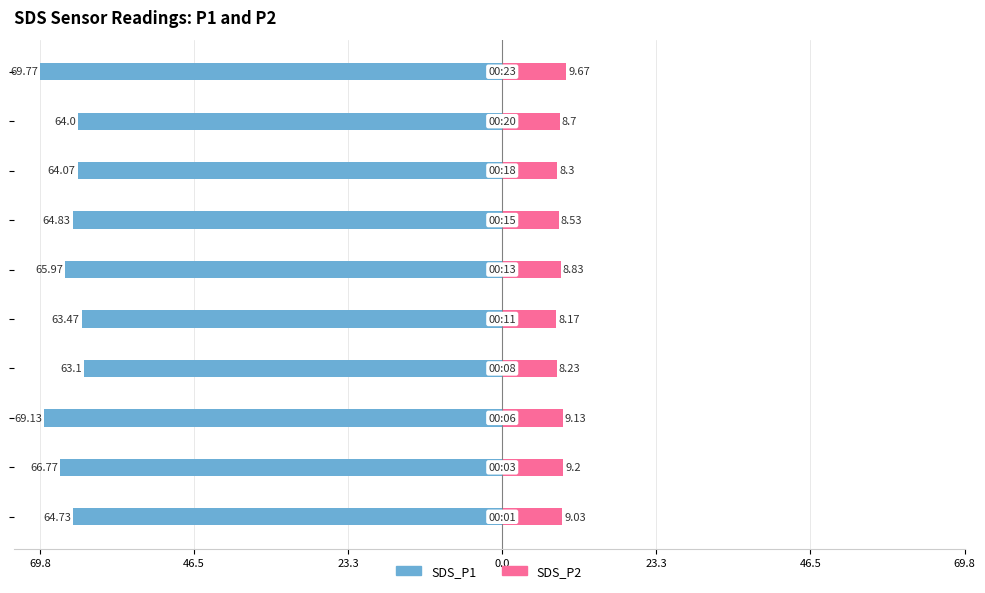

Is it true that SDS_P2 equals 9.7 at 9?

True